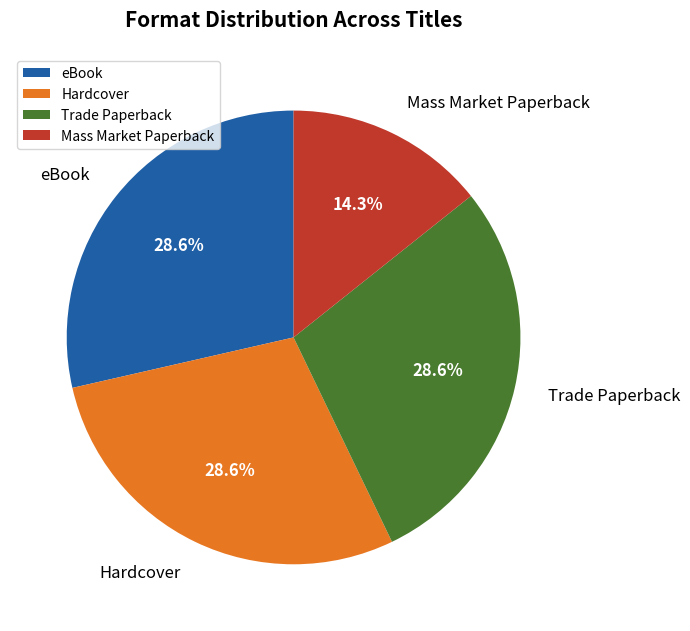

Is there any slice that represents more than half of the pie?

No